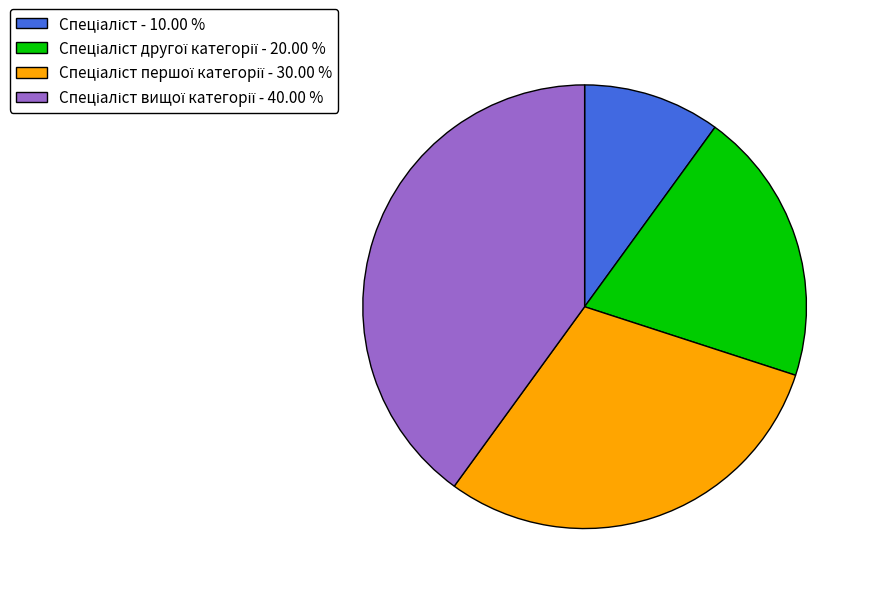

How many slices are in this pie chart?

4